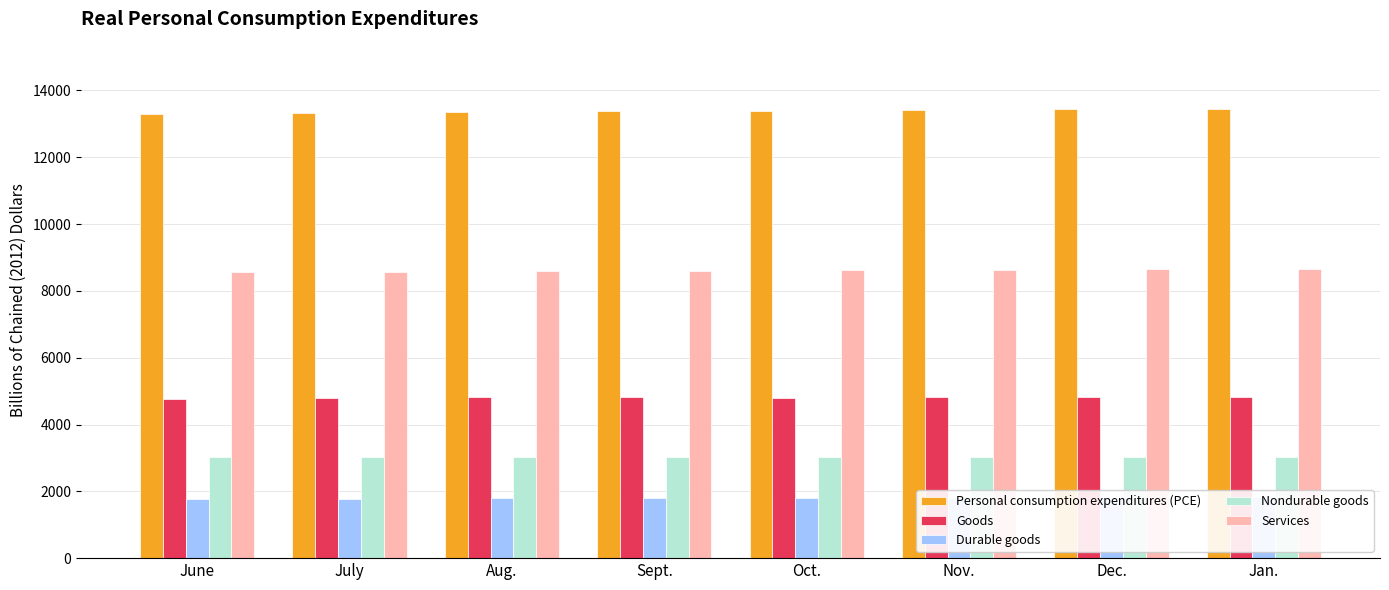

Is the value of Goods at Jan. greater than the value of Personal consumption expenditures (PCE) at July?

No